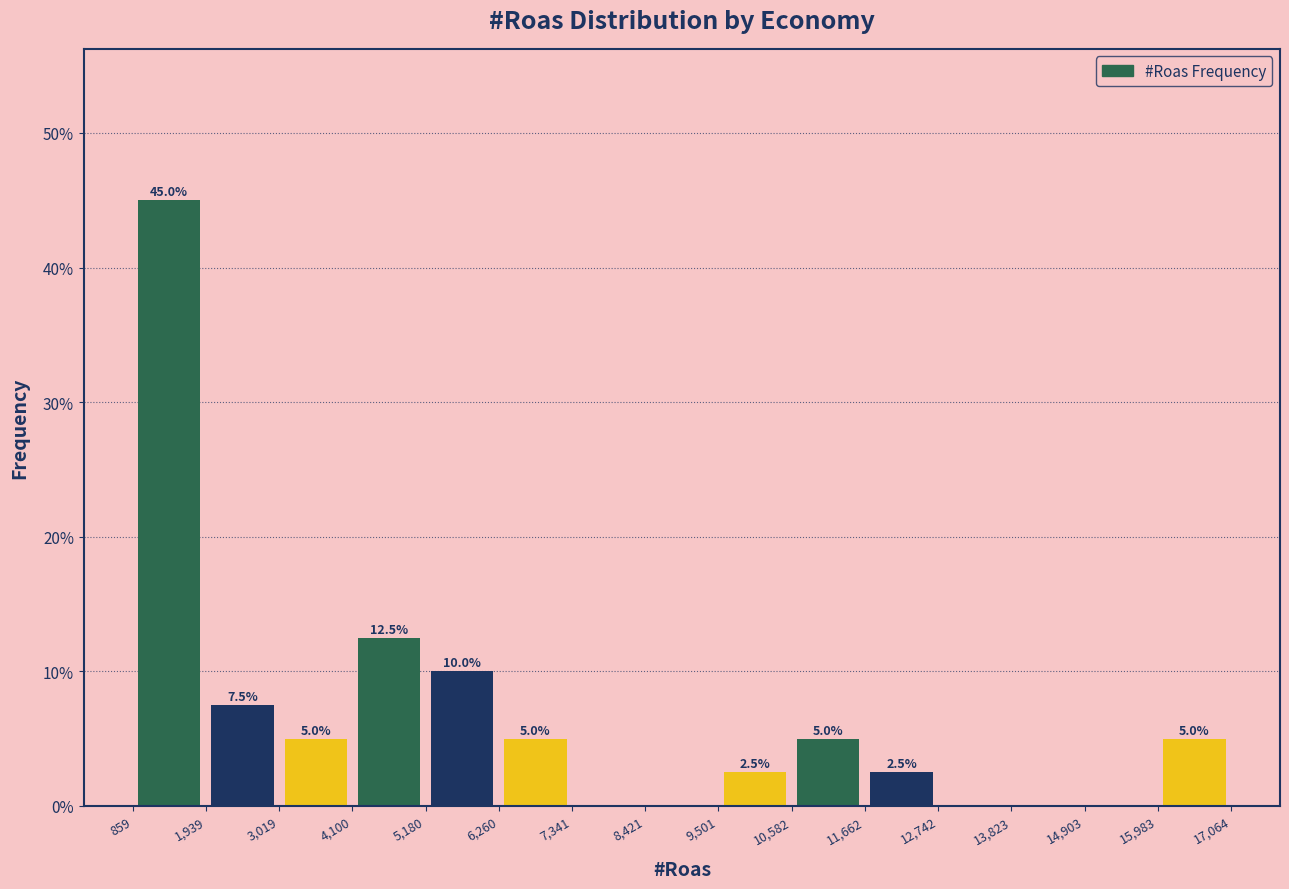

Over which range of the x-axis is the bar tallest?

859 to 1,939